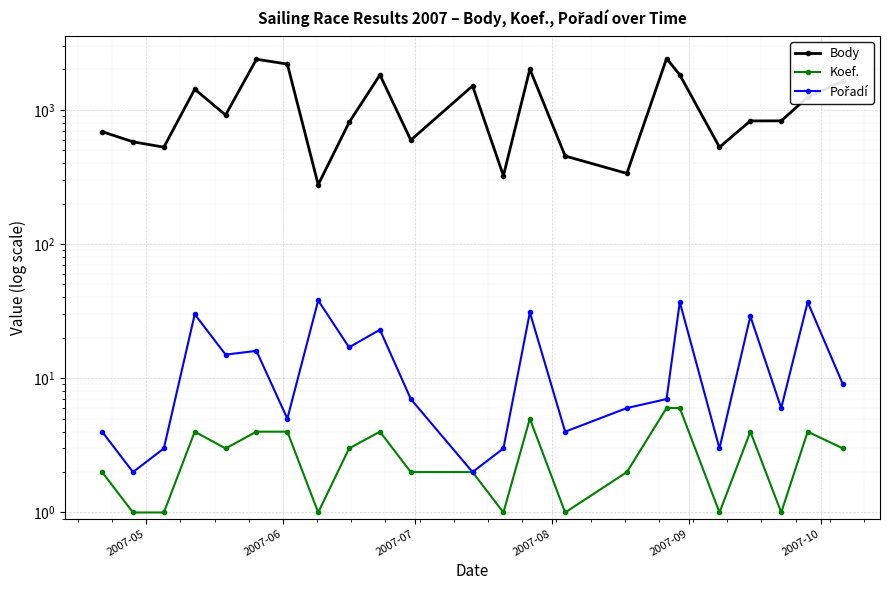

Reading left to right, list all the values displayed in this chart.

Body: 688	578	527	1425	915	2383	2193	277	805	1821	595	1508	323	2010	453	336	2412	1822	527	827	828	1244	1634
Koef.: 2	1	1	4	3	4	4	1	3	4	2	2	1	5	1	2	6	6	1	4	1	4	3
Pořadí: 4	2	3	30	15	16	5	38	17	23	7	2	3	31	4	6	7	37	3	29	6	37	9